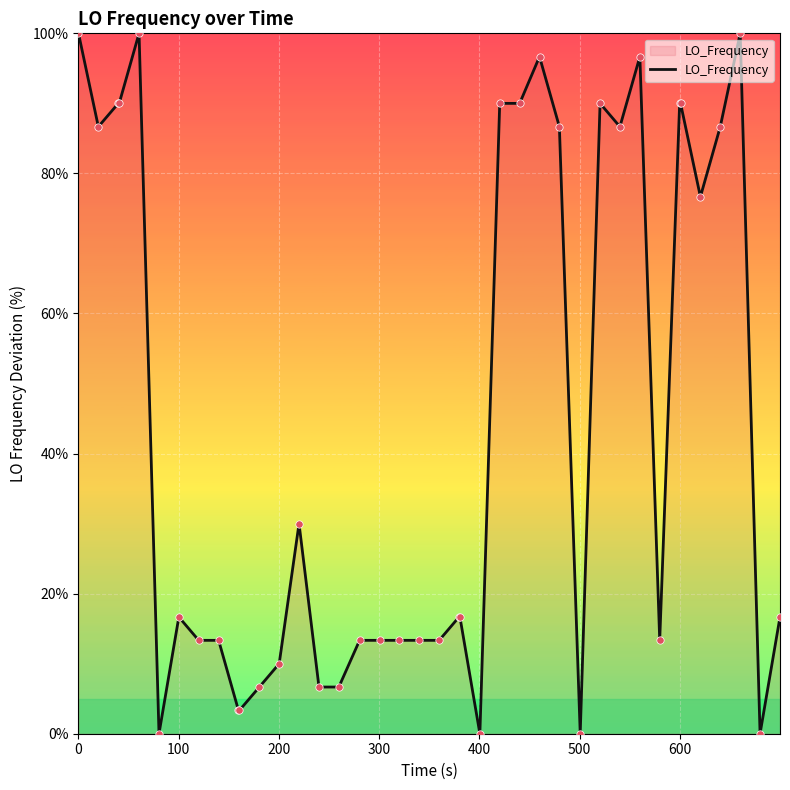

What is the maximum value shown in the chart?

100.0